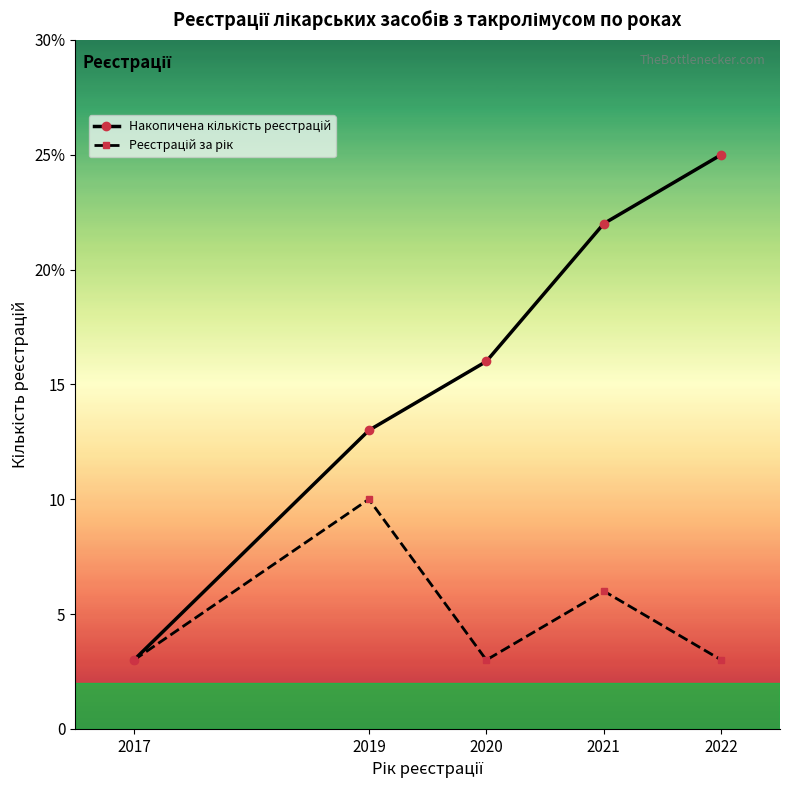

How many interior local peaks does the Реєстрацій за рік series have?

2